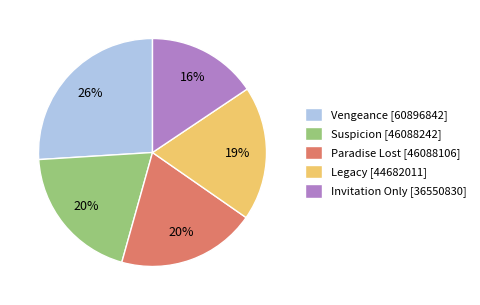

Is the sum of Legacy [44682011] and Vengeance [60896842] greater than half?

No